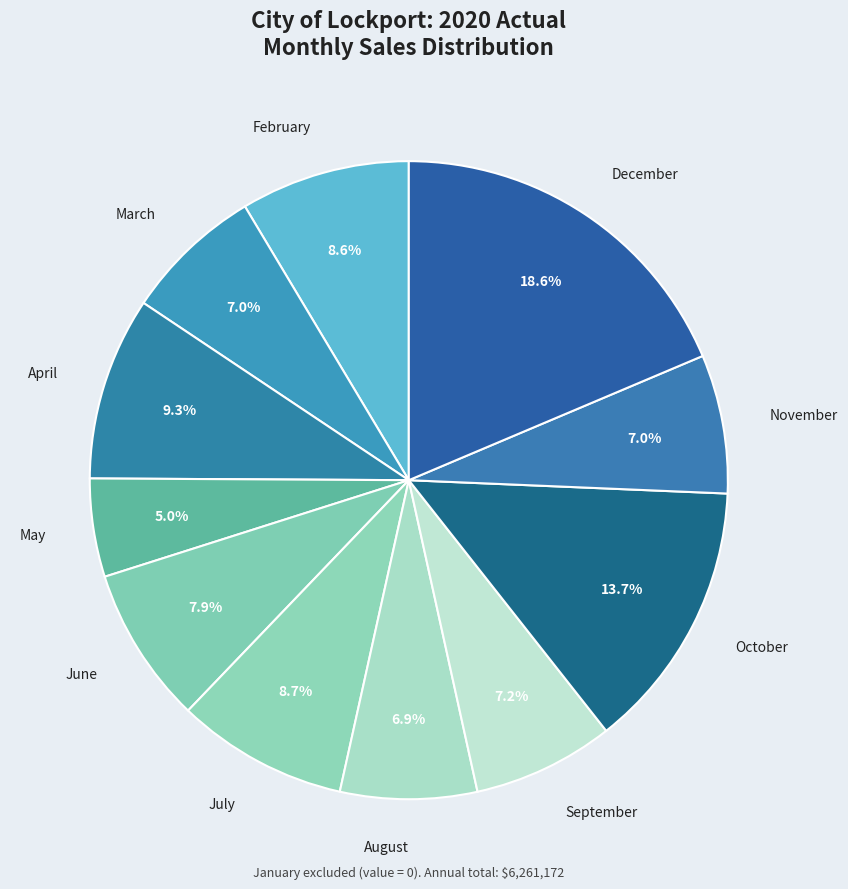

What percentage is the October slice, to the nearest percent?

14%